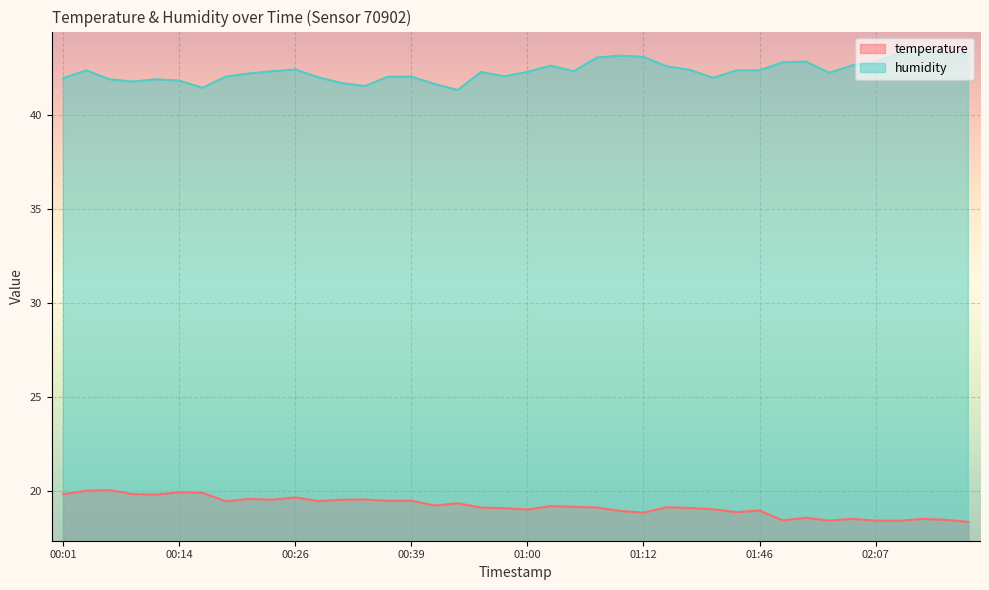

Which series has the largest total across all categories?

humidity